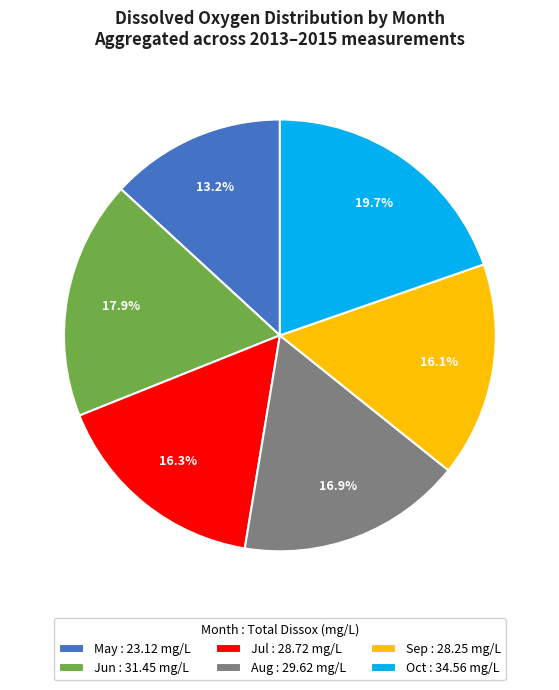

Does any single category account for the majority?

No